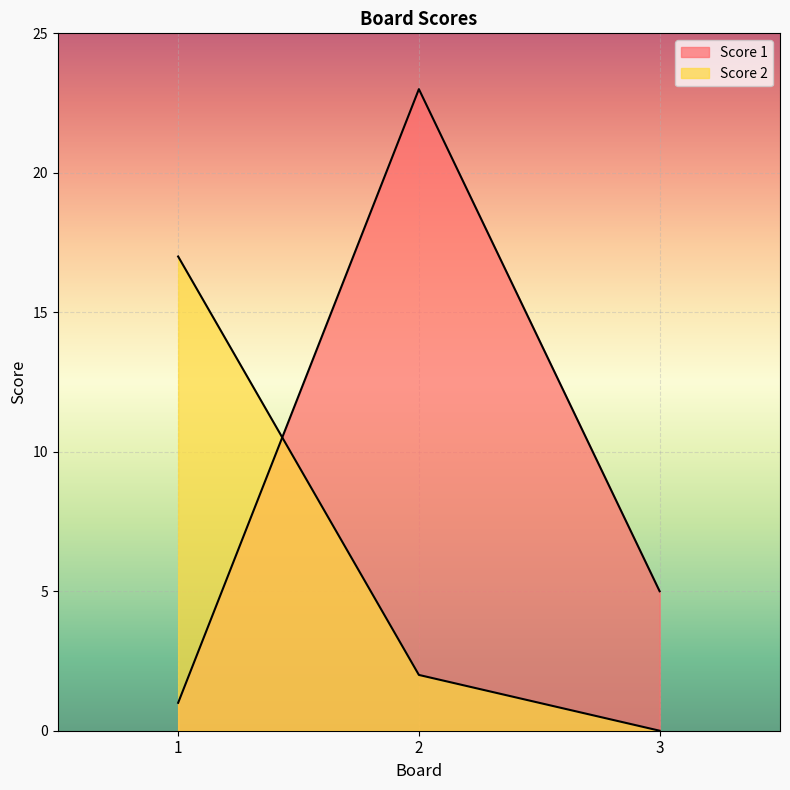

Which series has the largest range (max minus min)?

Score 1